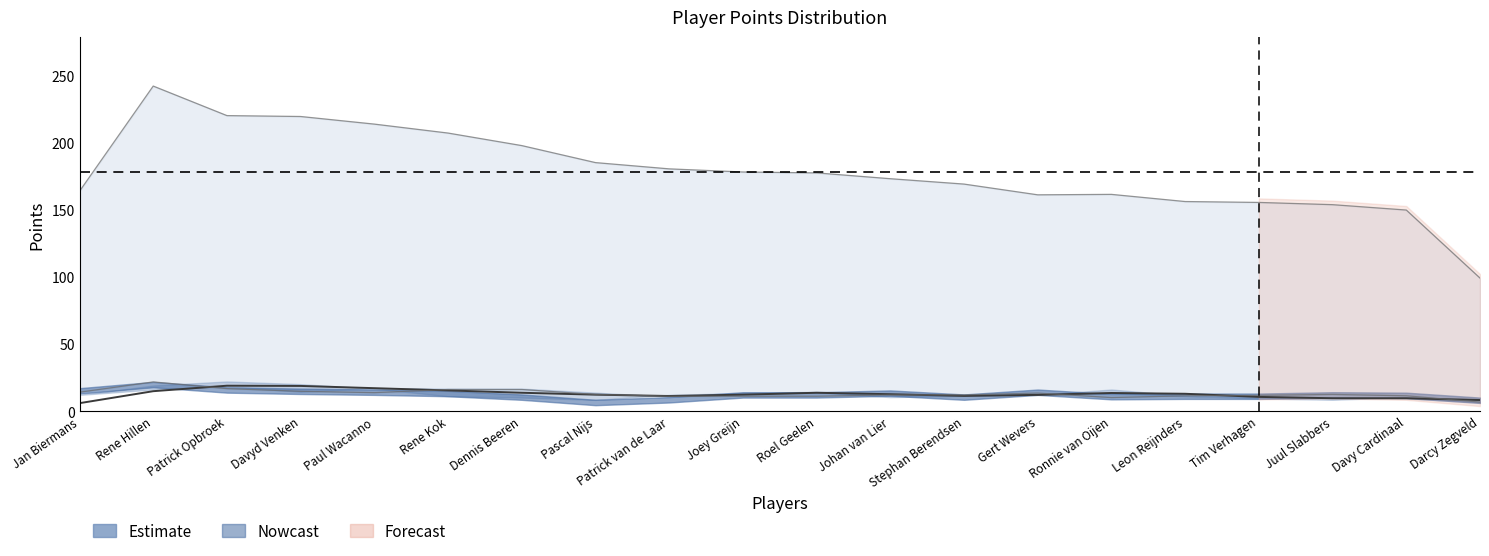

How many lines are shown in the chart?

1